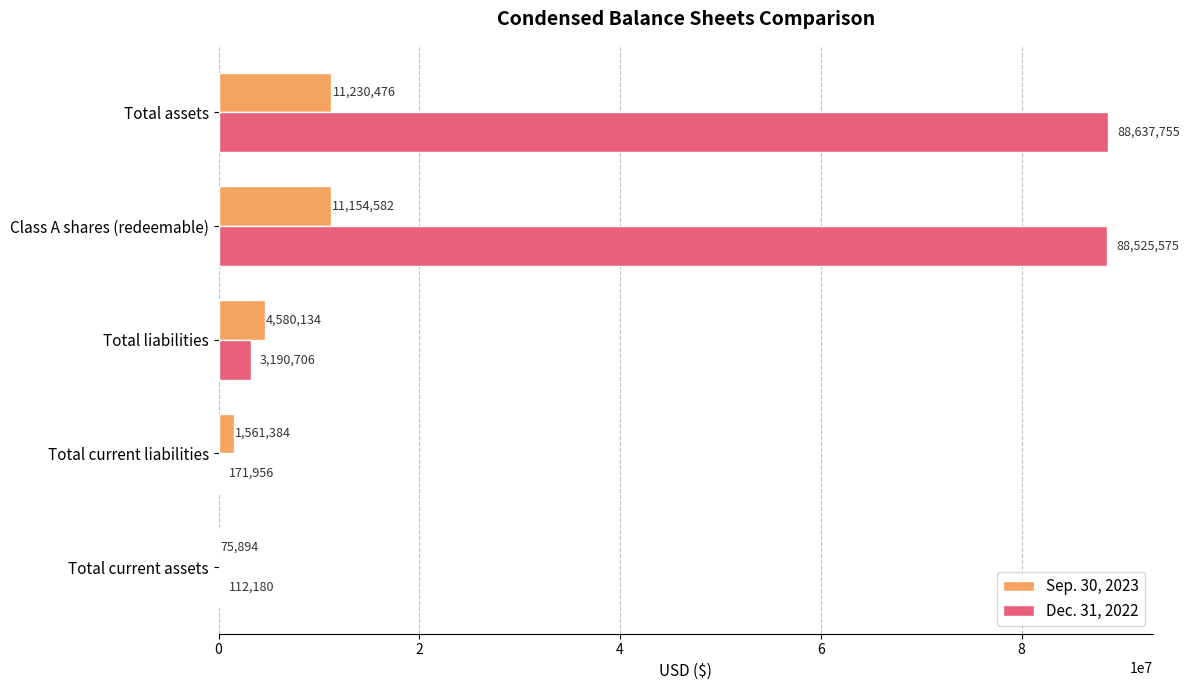

At which label is Sep. 30, 2023 closest to 5653185?

Total liabilities